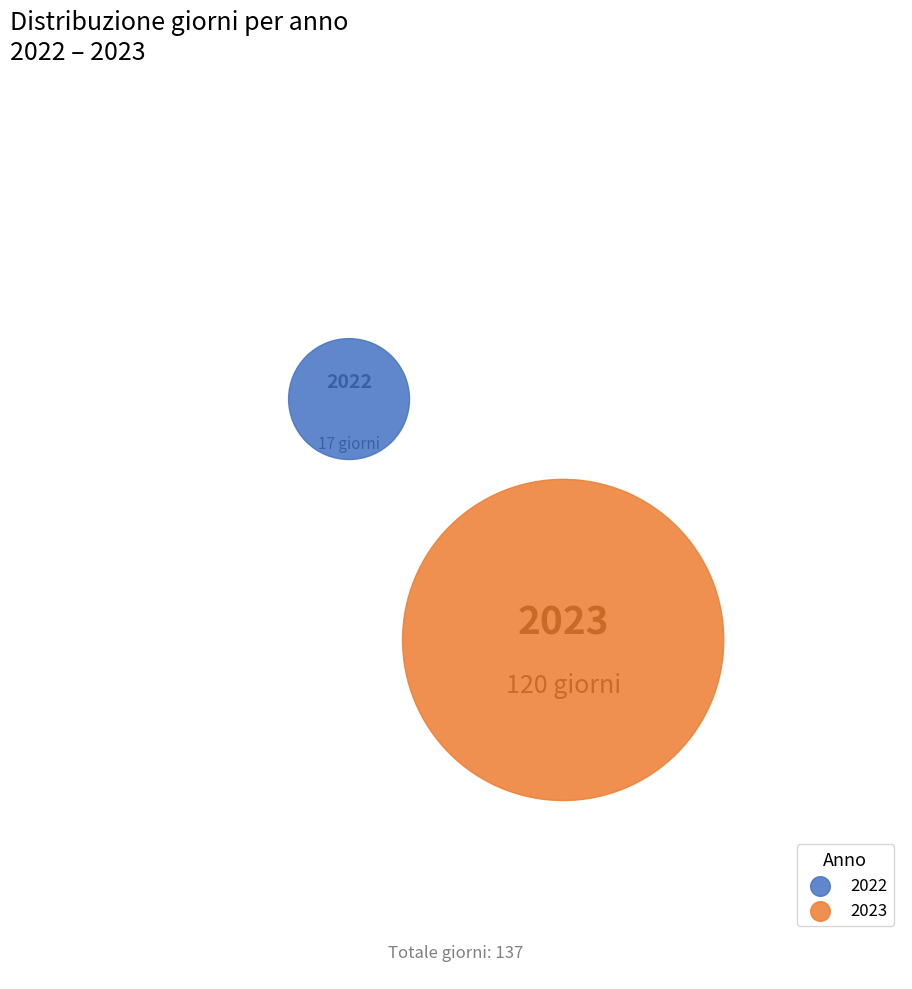

Is the sum of 2023 and 2022 greater than half?

Yes